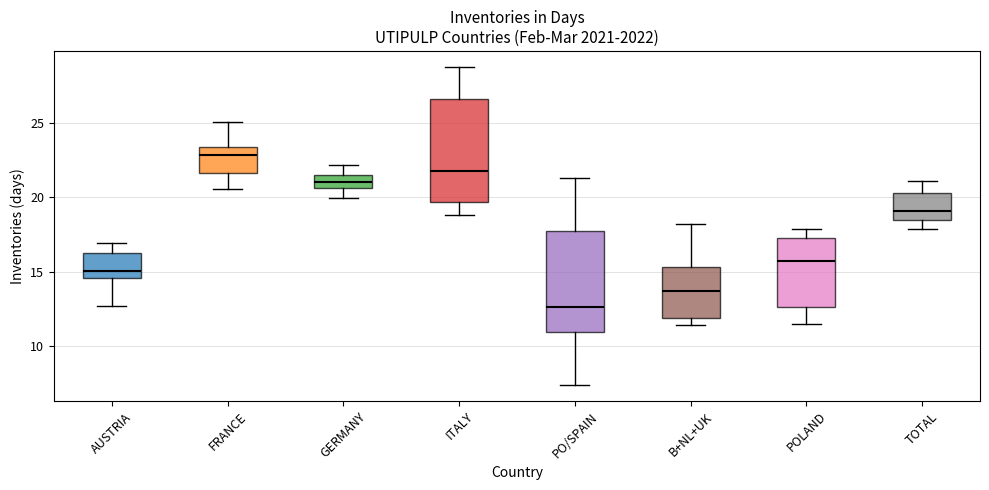

Reading left to right, read every box against the y-axis: the position of its median line, the range the box covers, and the ends of its whiskers. The values are not printed on the chart, so give them approximately, as read against the axis.

AUSTRIA: median 15.0, box 14.5 to 16.5, whiskers 12.5 to 17.0
FRANCE: median 23.0, box 21.5 to 23.5, whiskers 20.5 to 25.0
GERMANY: median 21.0, box 20.5 to 21.5, whiskers 20.0 to 22.0
ITALY: median 22.0, box 19.5 to 26.5, whiskers 19.0 to 29.0
PO/SPAIN: median 12.5, box 11.0 to 17.5, whiskers 7.5 to 21.5
B+NL+UK: median 13.5, box 12.0 to 15.5, whiskers 11.5 to 18.0
POLAND: median 15.5, box 12.5 to 17.5, whiskers 11.5 to 18.0
TOTAL: median 19.0, box 18.5 to 20.5, whiskers 18.0 to 21.0